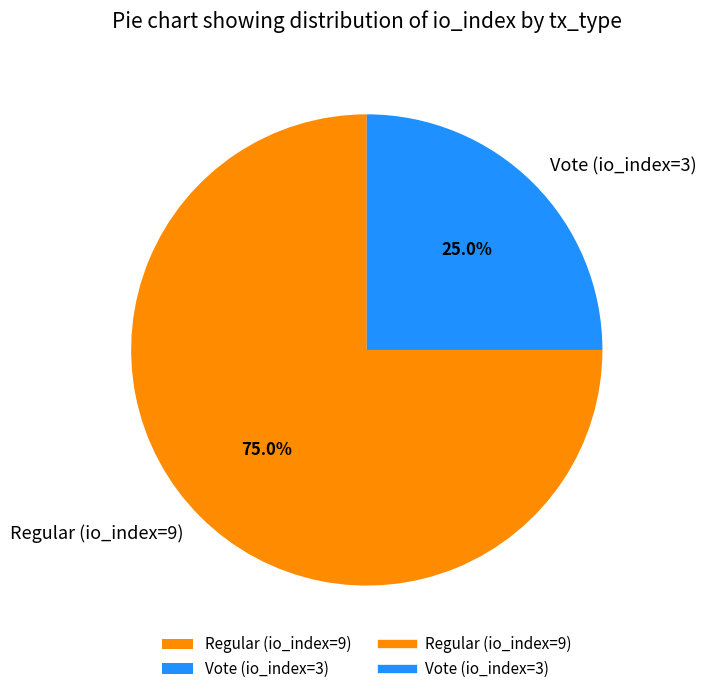

To the nearest percent, what is the average slice percentage?

50%